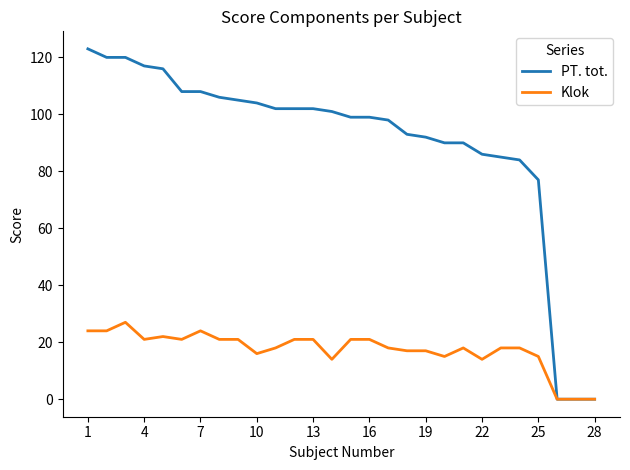

What is the highest value of the Klok series?

27